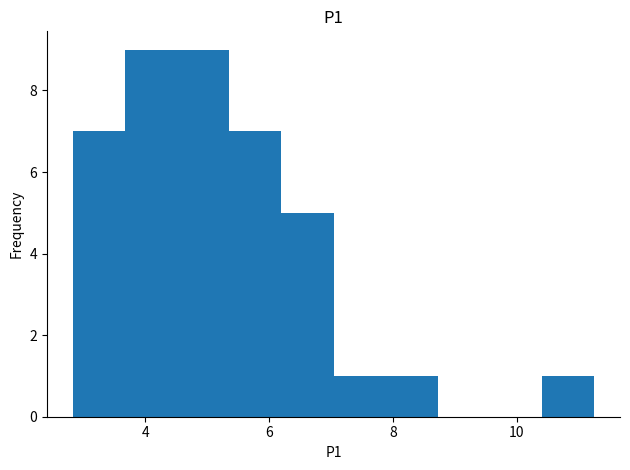

Reading left to right, list every bar in this chart as the range it spans on the x-axis followed by its height. Neither the bar edges nor the heights are printed on the chart, so give them approximately, as read against the axes.

2.8 to 3.6: 7
3.6 to 4.6: 9
4.6 to 5.4: 9
5.4 to 6.2: 7
6.2 to 7.0: 5
7.0 to 7.8: 1
7.8 to 8.8: 1
8.8 to 9.6: 0
9.6 to 10.4: 0
10.4 to 11.2: 1